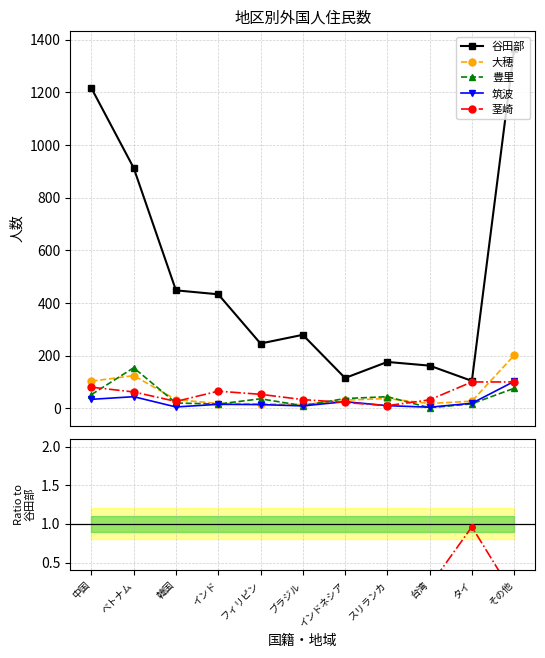

In 大穂, how many points are lower than both neighbors (excluding endpoints)?

3